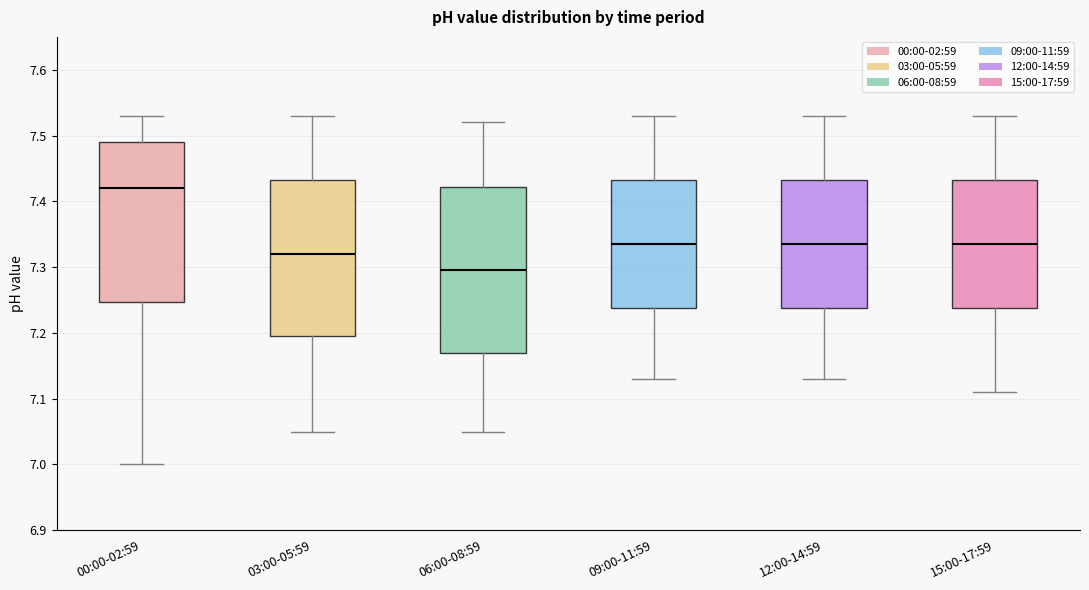

Which box's median line is the highest?

00:00-02:59